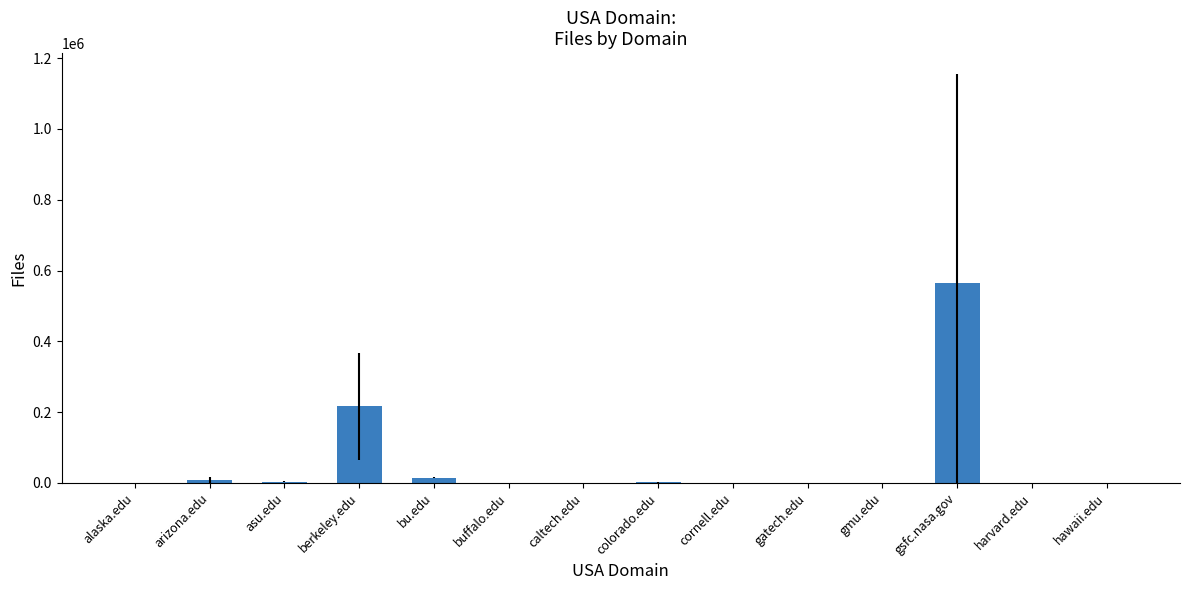

Which has a higher value, gsfc.nasa.gov or buffalo.edu?

gsfc.nasa.gov